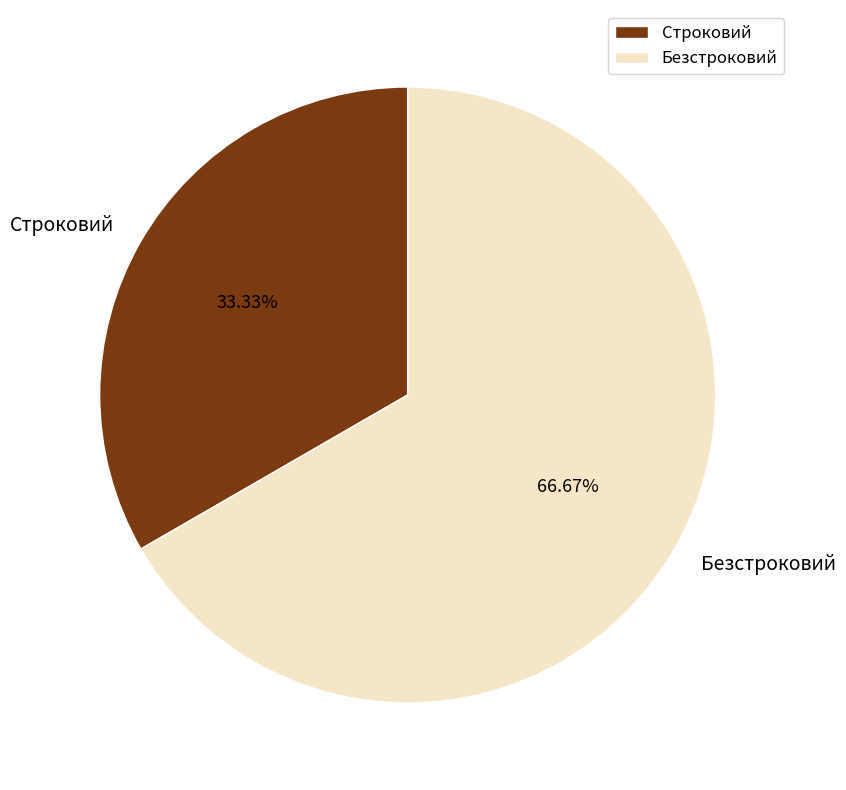

Count the number of slices in the pie.

2